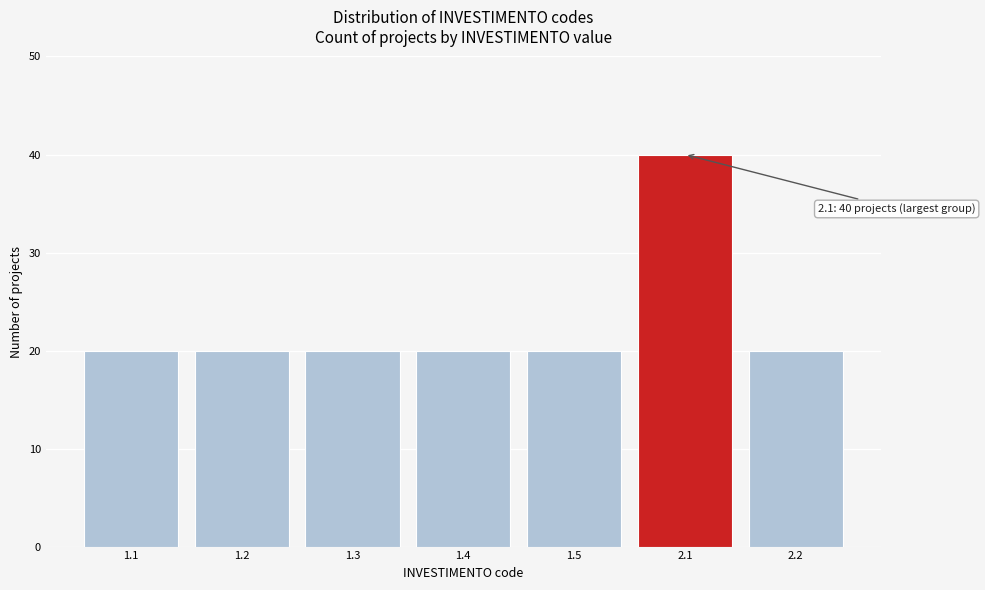

Reading left to right, extract all data points from this chart.

1.1=20	1.2=20	1.3=20	1.4=20	1.5=20	2.1=40	2.2=20